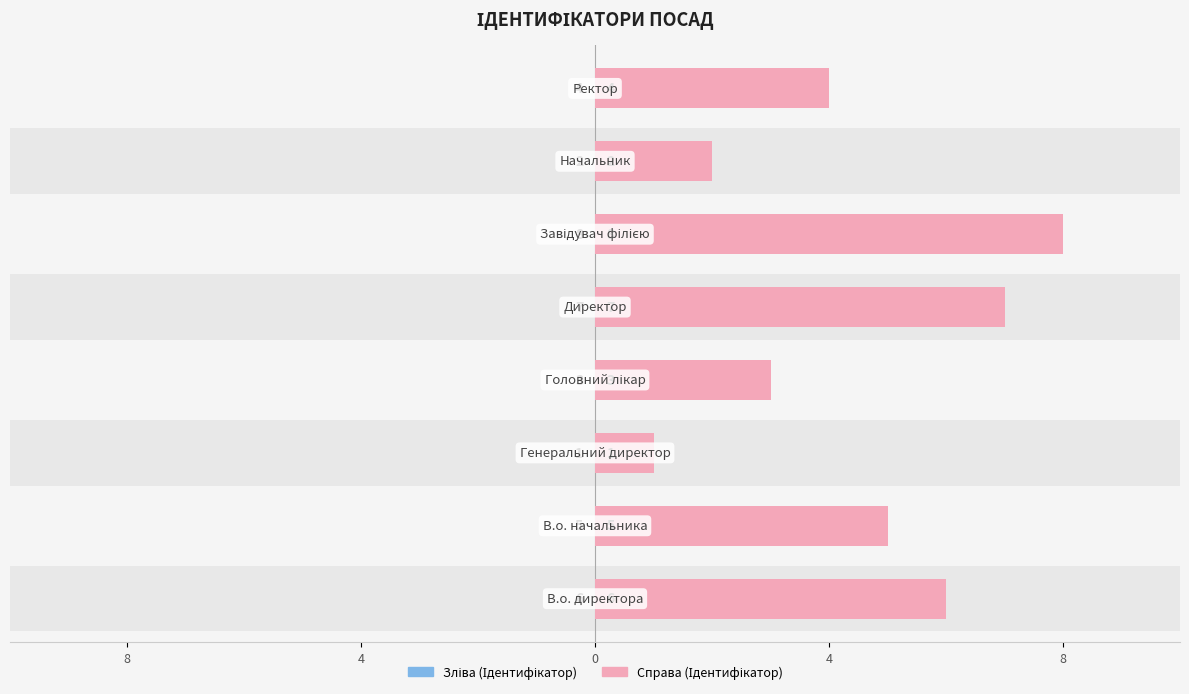

How many values in the Ідентифікатор (справа) series are below 5?

4